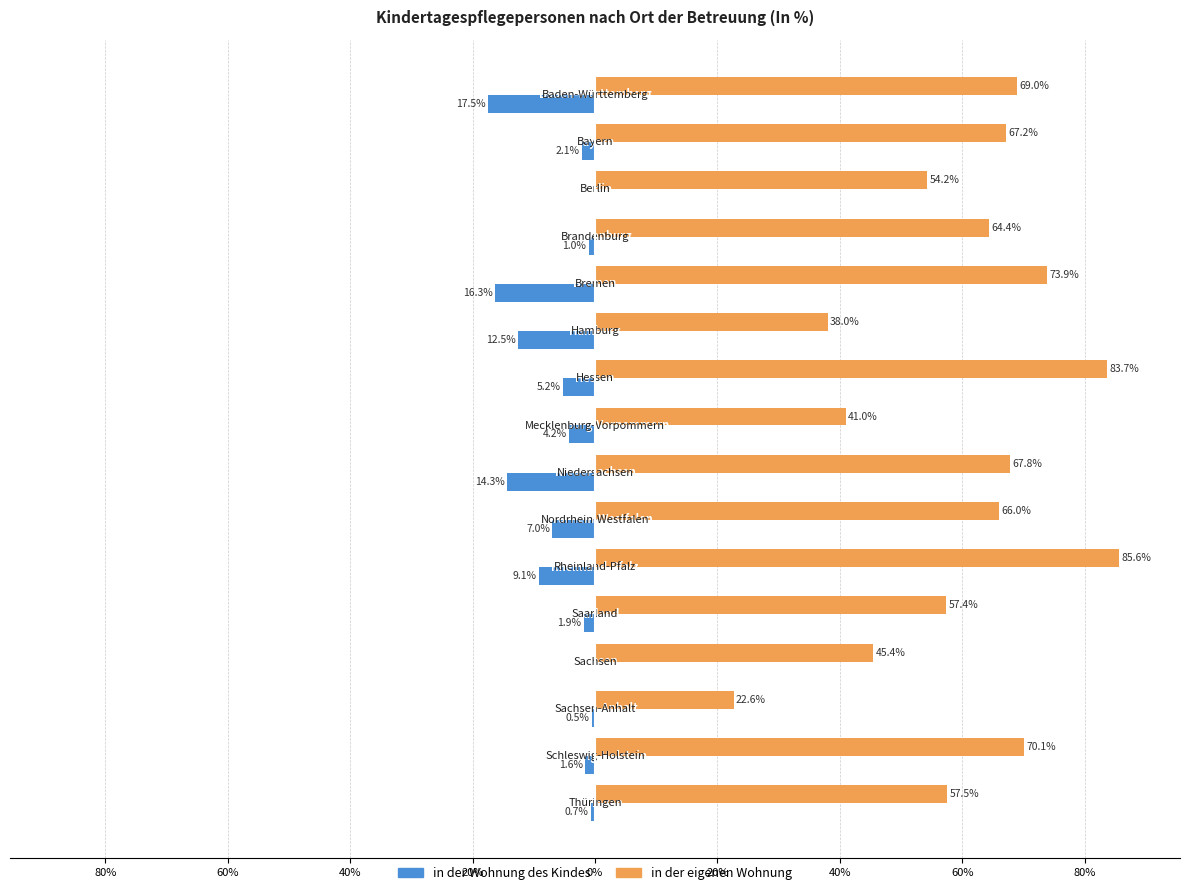

What are all the series names shown in the legend?

in der Wohnung des Kindes, in der eigenen Wohnung